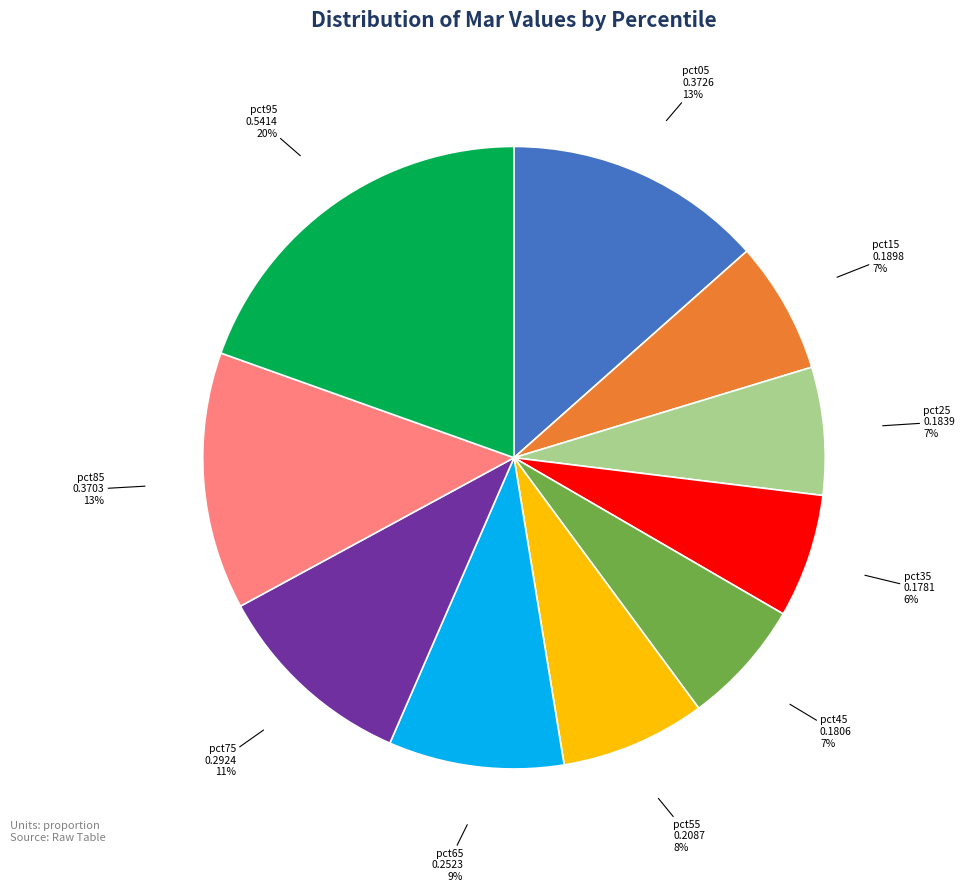

Between pct95 and pct45, which is larger?

pct95